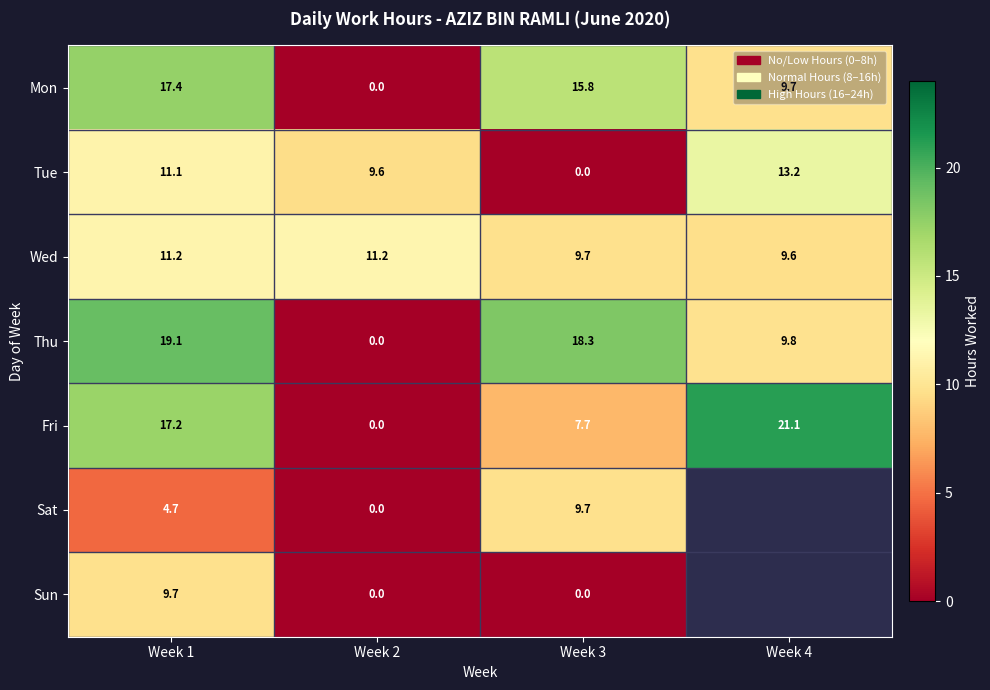

At which label does Fri reach its minimum?

Week 2